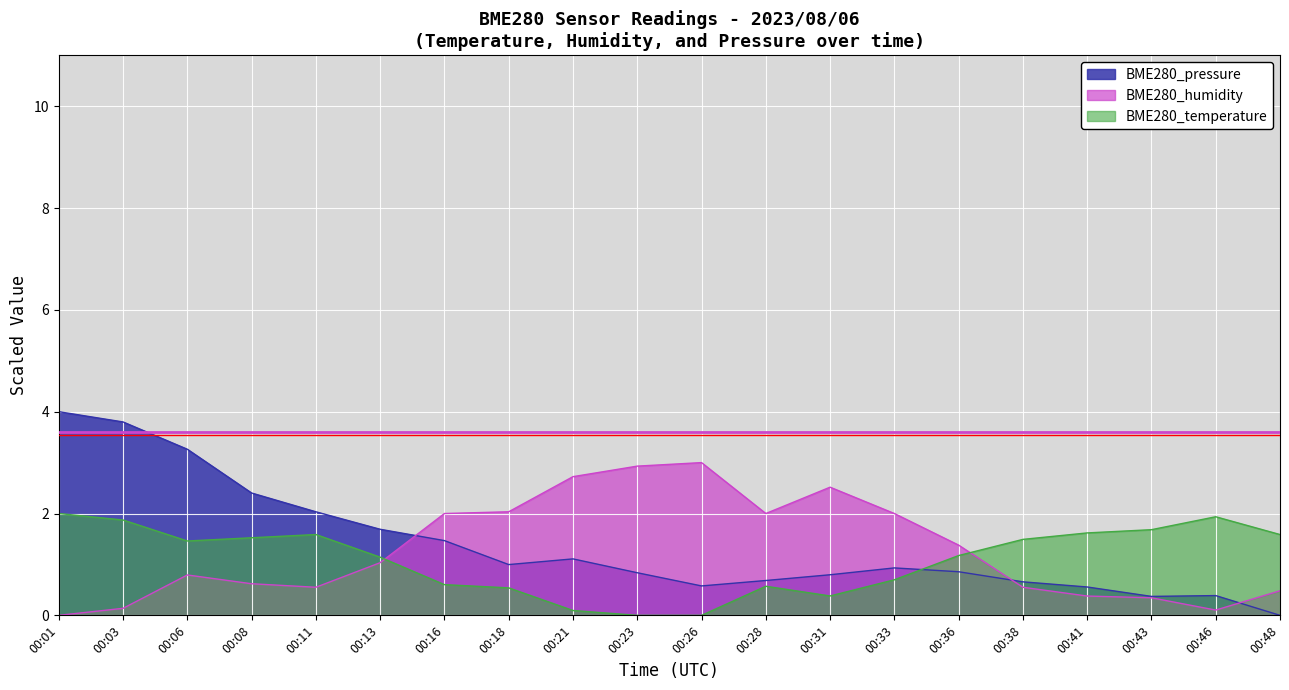

How many categories are shown in the chart?

20